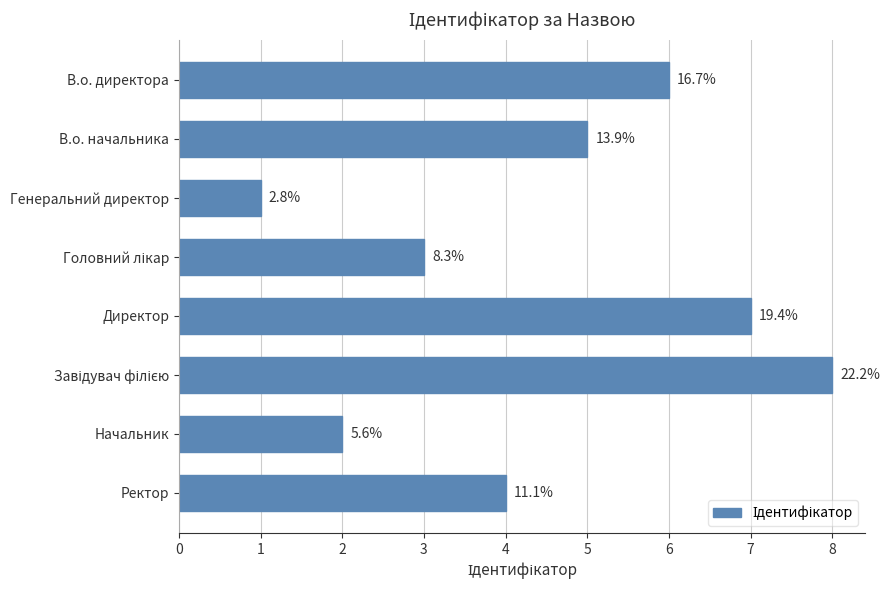

What is the greatest value displayed?

8